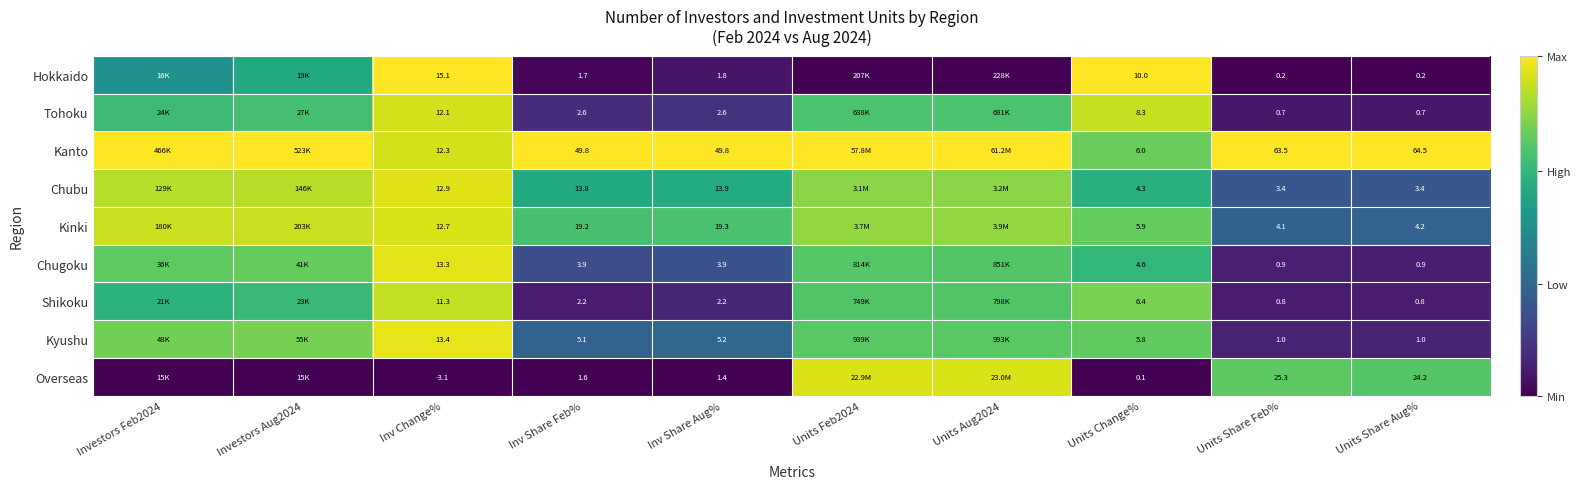

At Units Share Feb%, list the series in order from largest to smallest.

Kanto, Overseas, Kinki, Chubu, Kyushu, Chugoku, Shikoku, Tohoku, Hokkaido